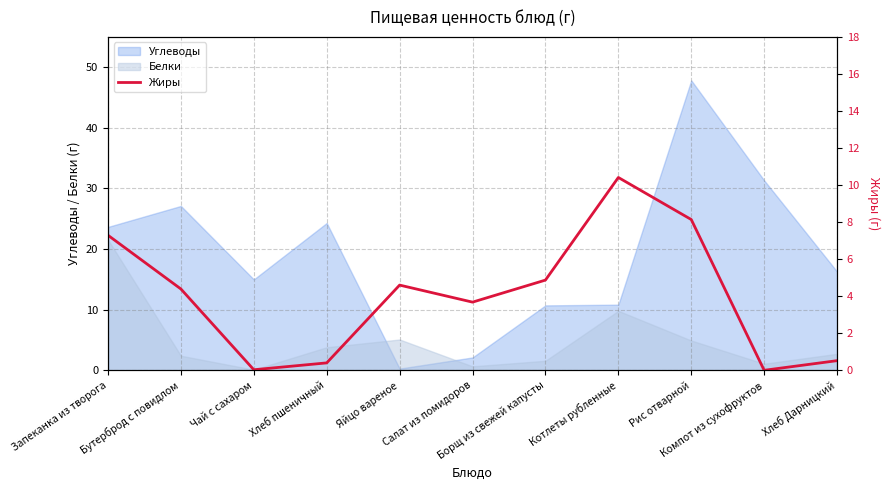

At which label does the data first exceed 4?

Запеканка из творога